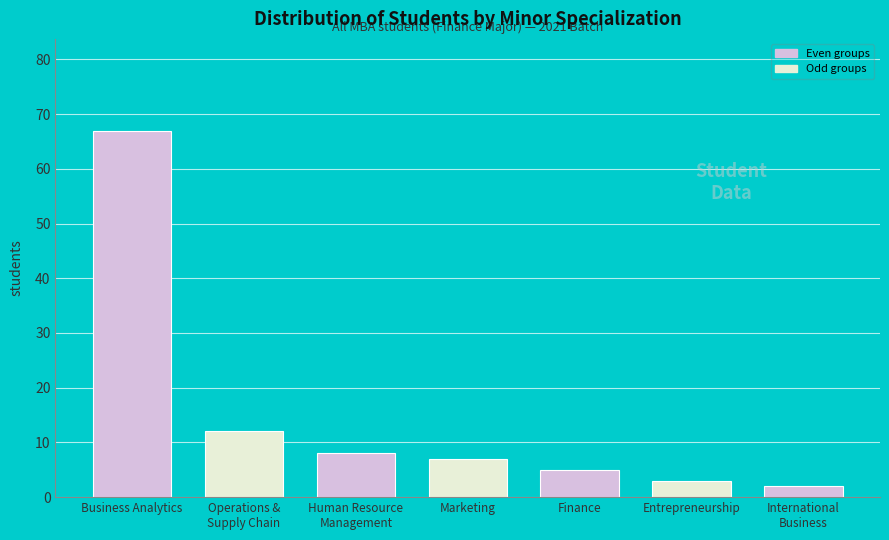

Reading left to right, list all the values displayed in this chart.

67	12	8	7	5	3	2